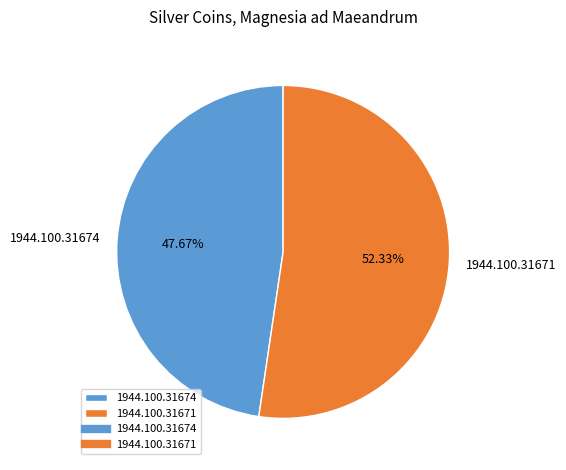

To the nearest percent, what portion does 1944.100.31671 represent?

52%